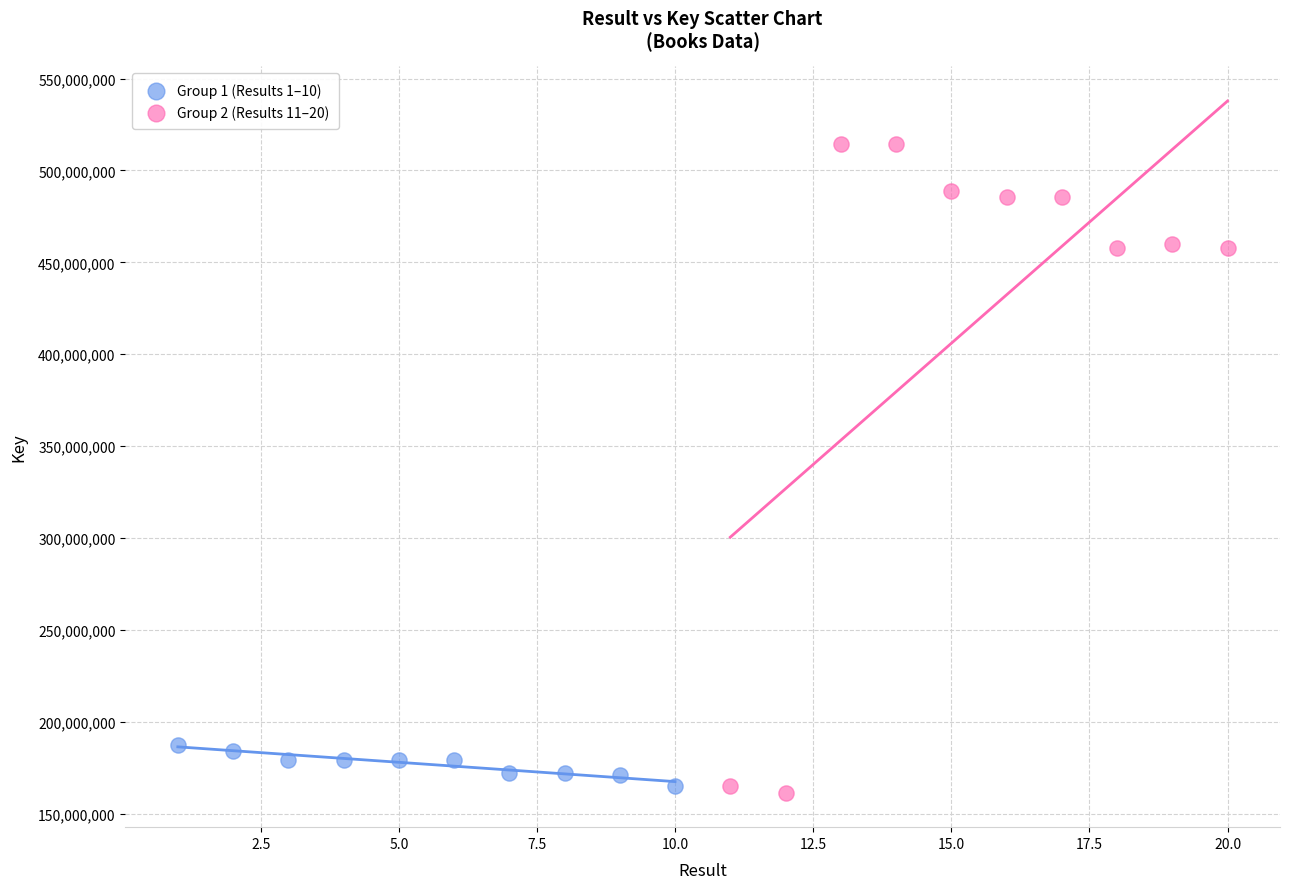

What are all the series names shown in the legend?

Group 1 (Results 1–10), Group 2 (Results 11–20)